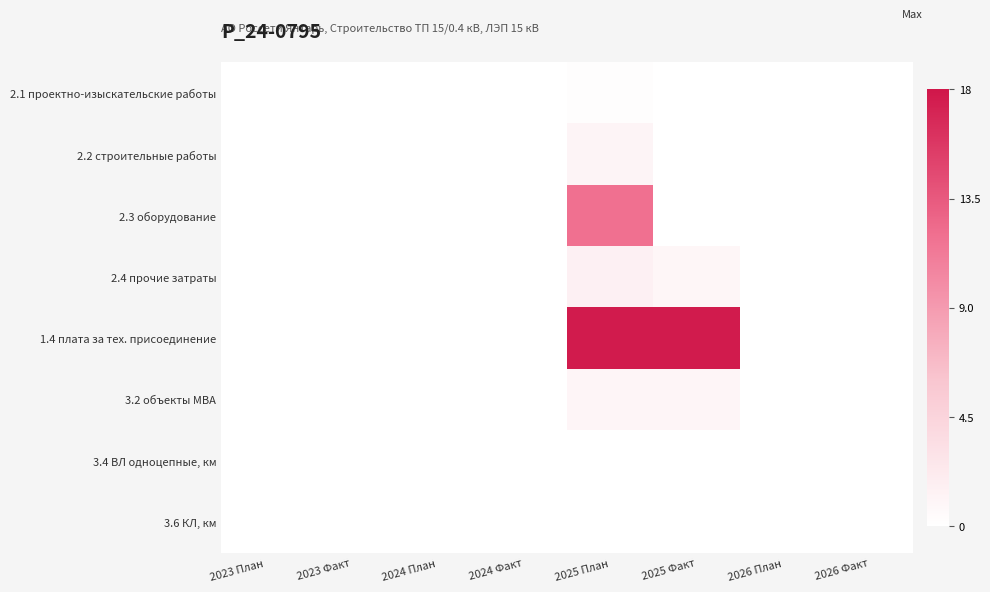

Which category has the highest value across all series?

2025 План